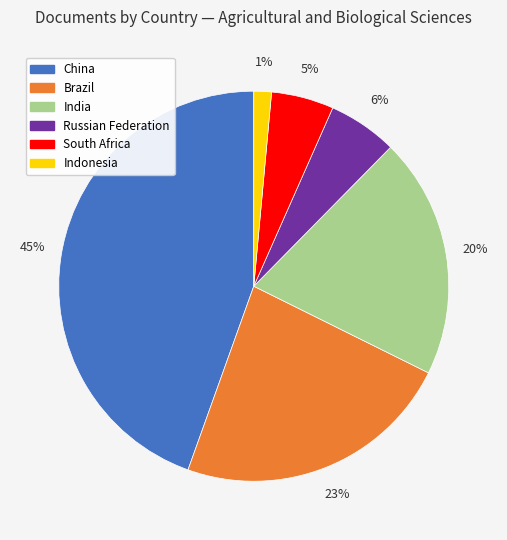

What is the smallest slice in the pie chart?

Indonesia